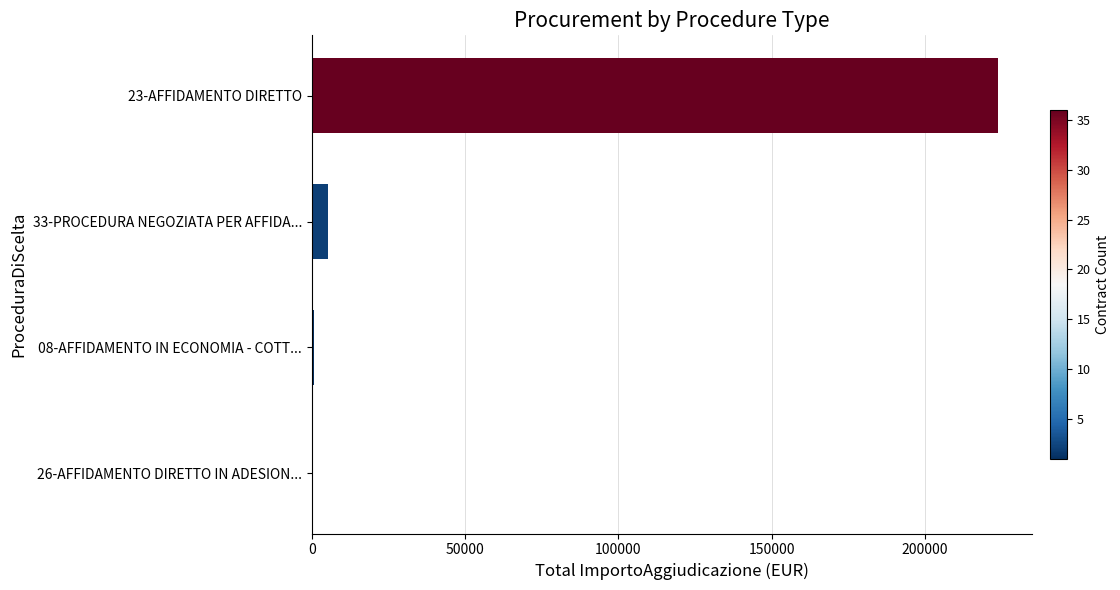

What is the maximum value shown in the chart?

223805.7